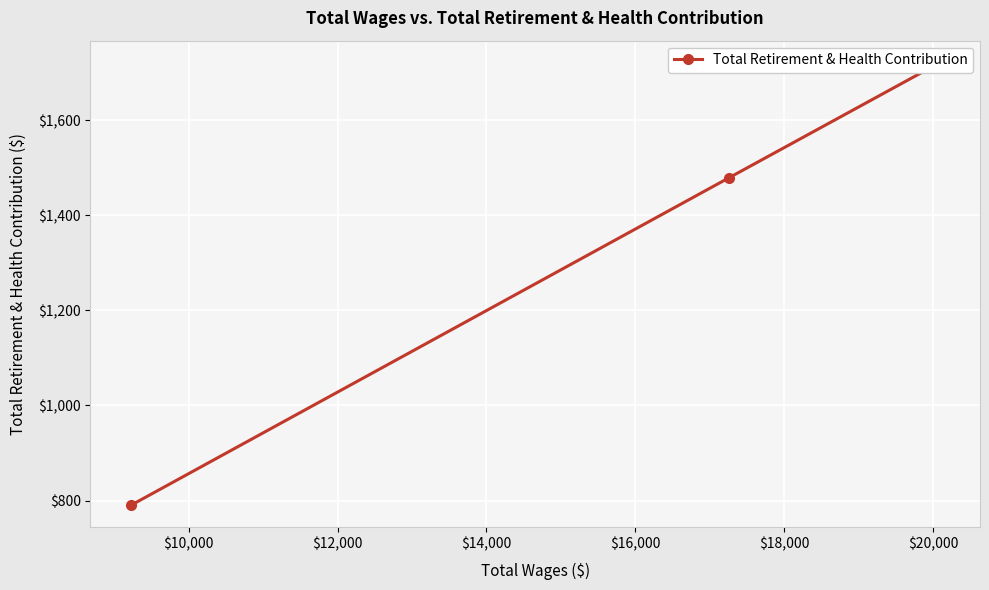

How many data points are above 1479?

1